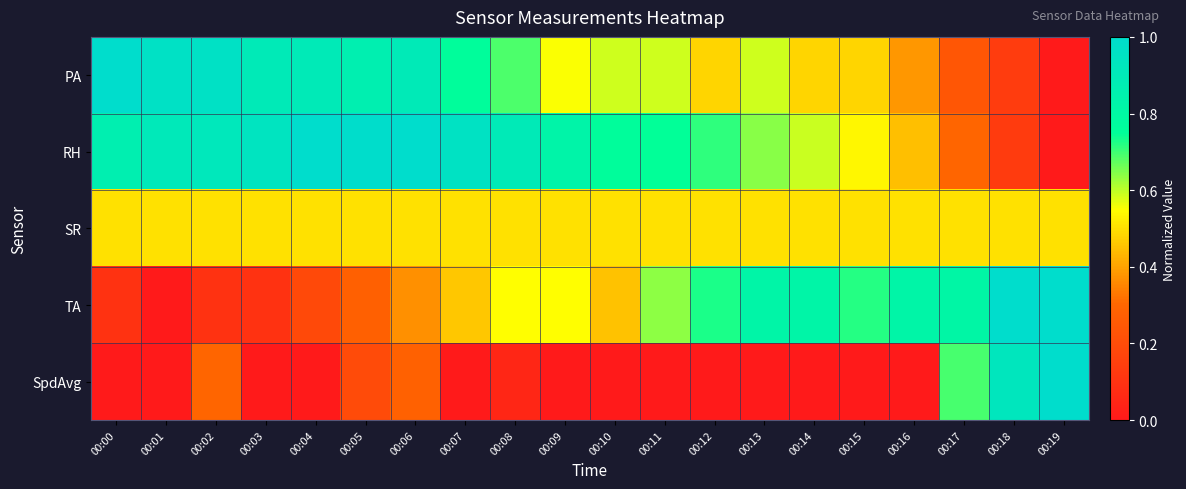

How many data points does each series have?

20